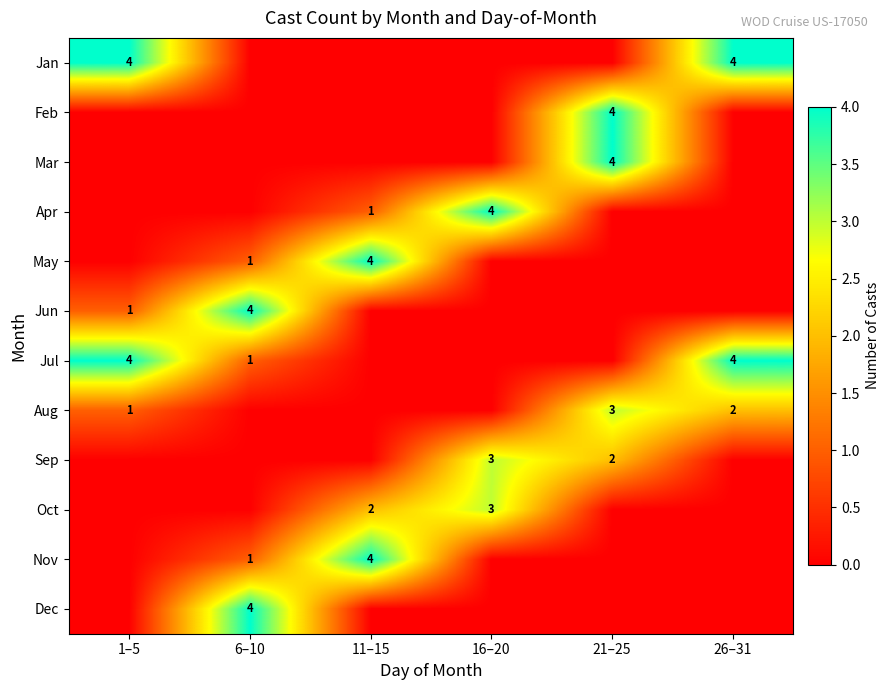

Is it true that Dec equals 2 at 6–10?

False